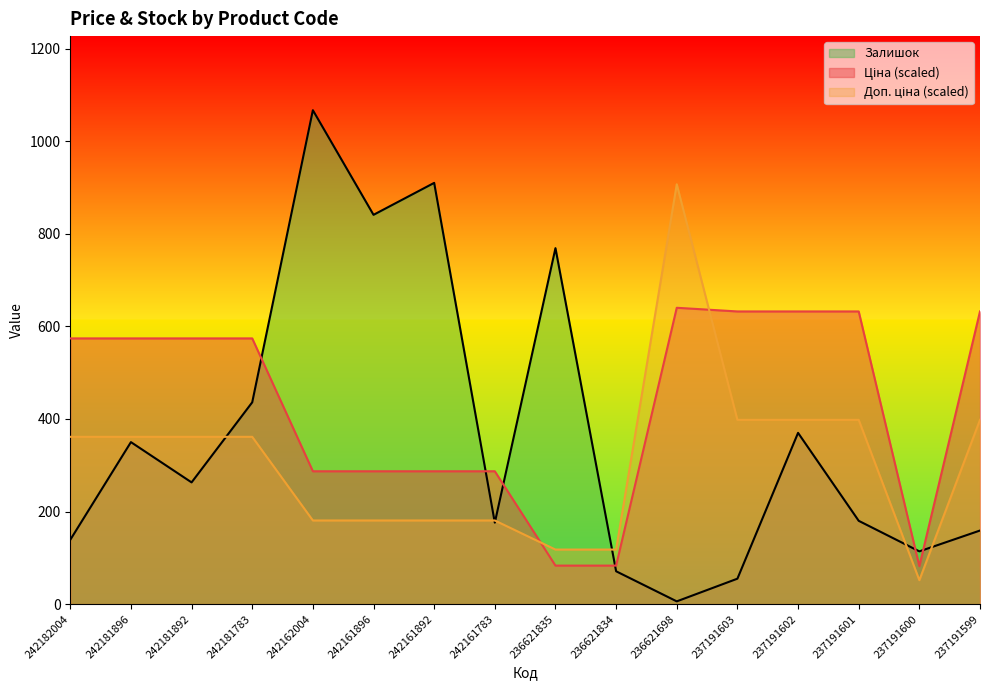

The value of Доп. ціна at 237191602 is 398.1. True or false?

True